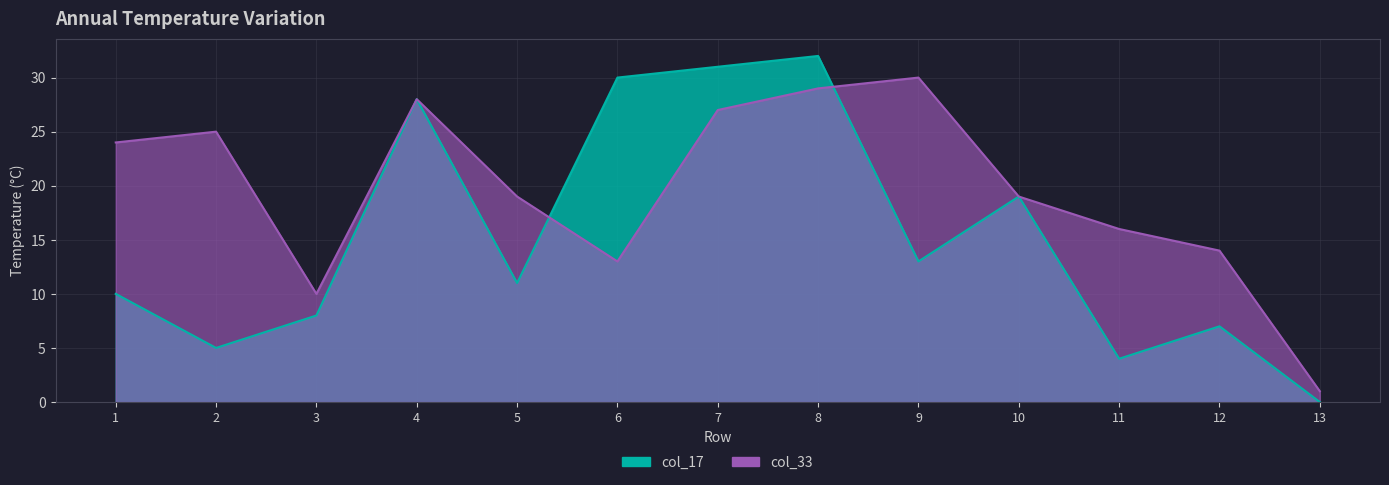

Which has a higher value, 2 or 3?

3